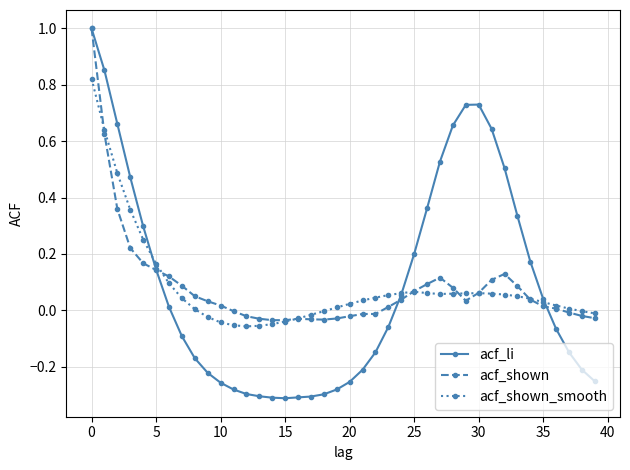

What is the greatest value displayed?

1.0